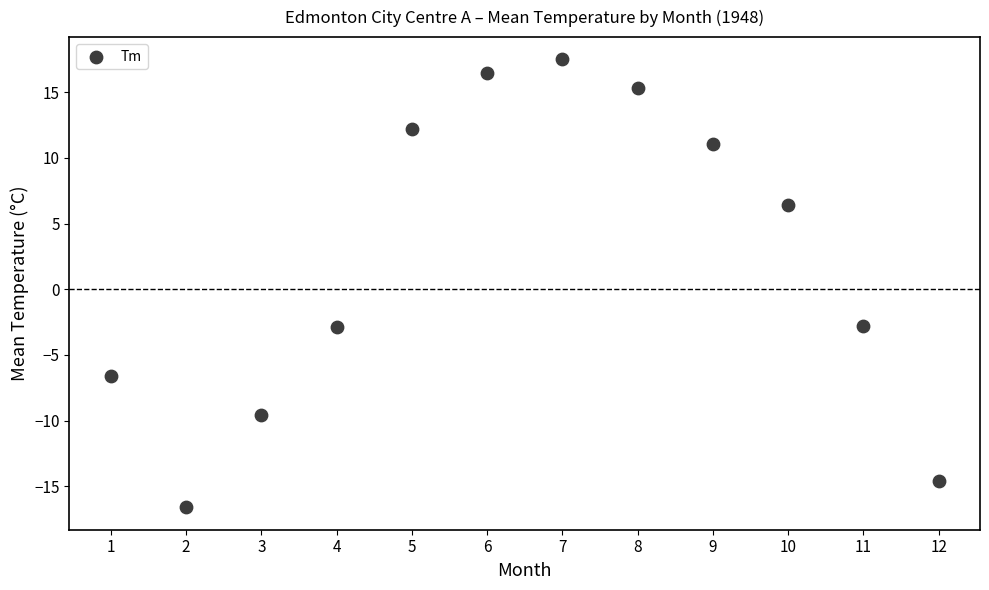

What is the average Y value?

2.2